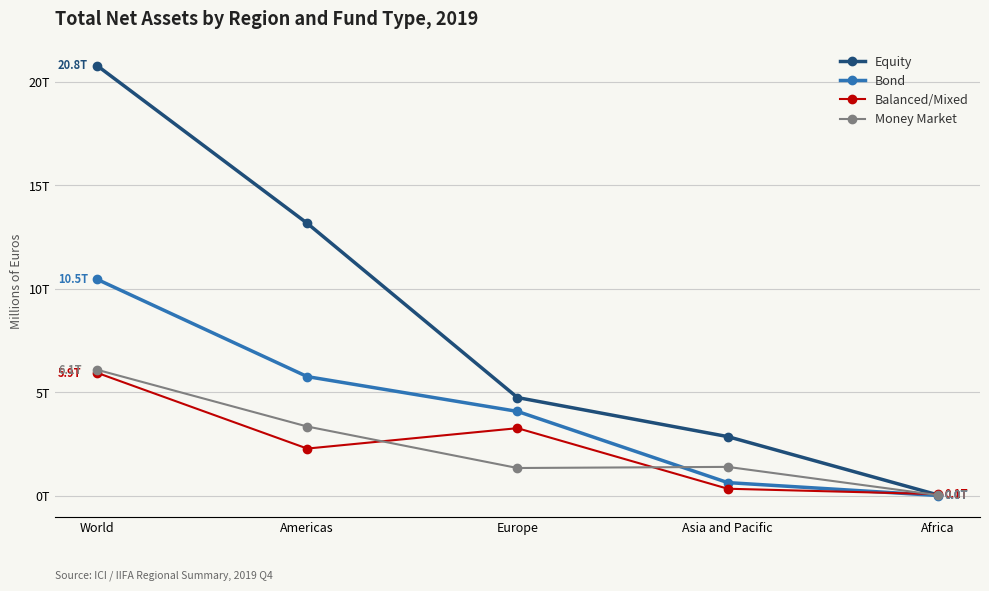

What is the sum of all Money Market values?

12169490